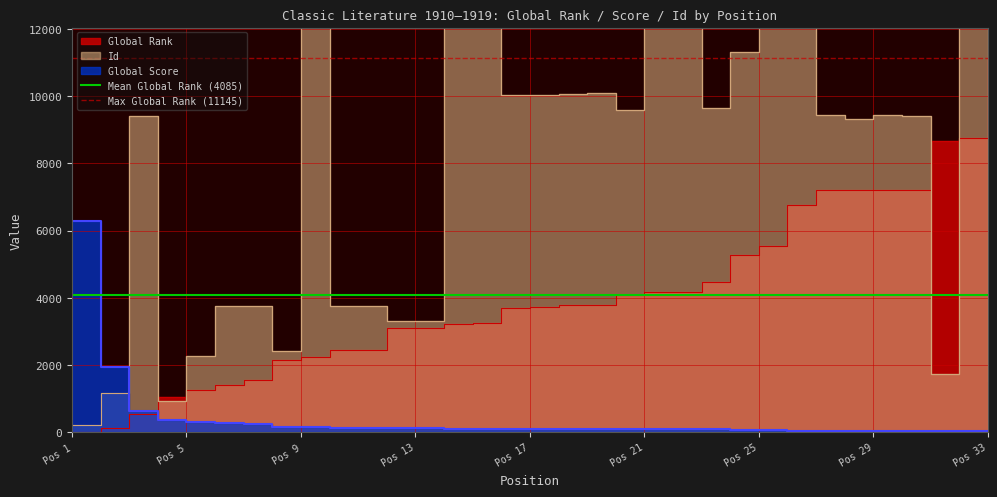

The Max Global Rank (11145) series shows 11145.0 at Pos 1. True or false?

True